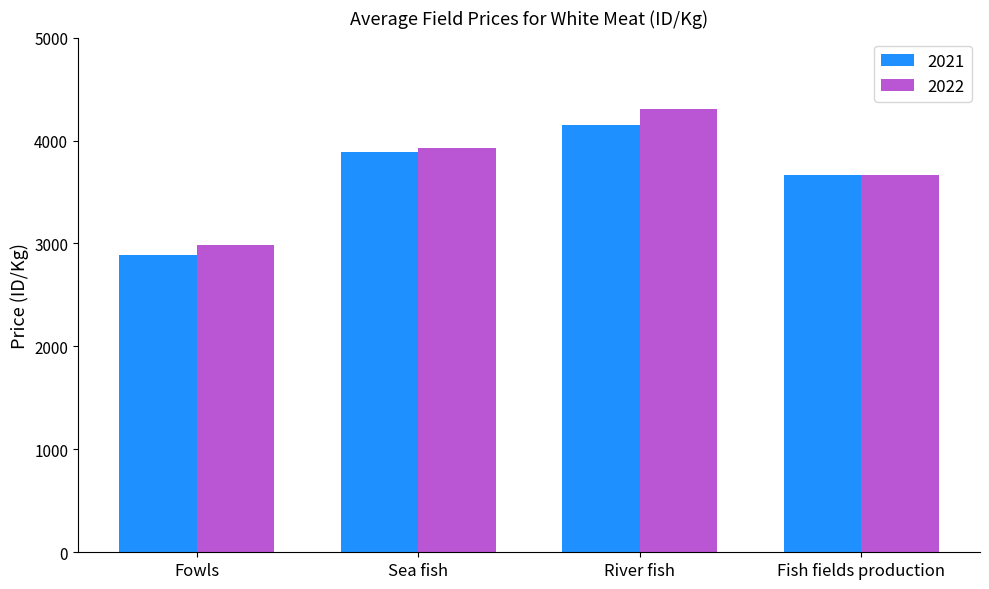

Reading left to right, what are all the values shown in this chart?

2021: 2892	3890	4155	3661
2022: 2988	3923	4303	3663